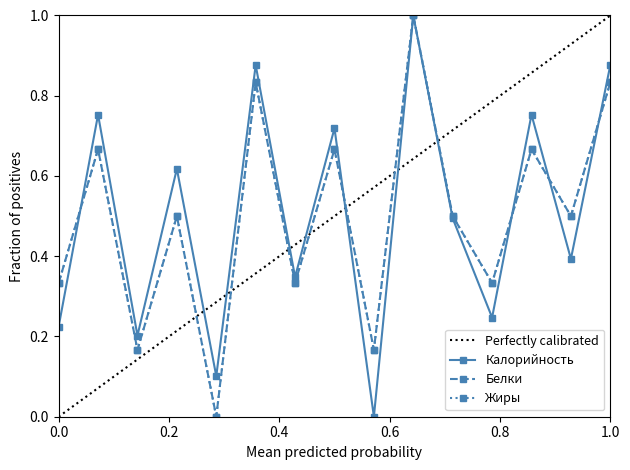

At which category does Калорийность reach its first local valley?

3